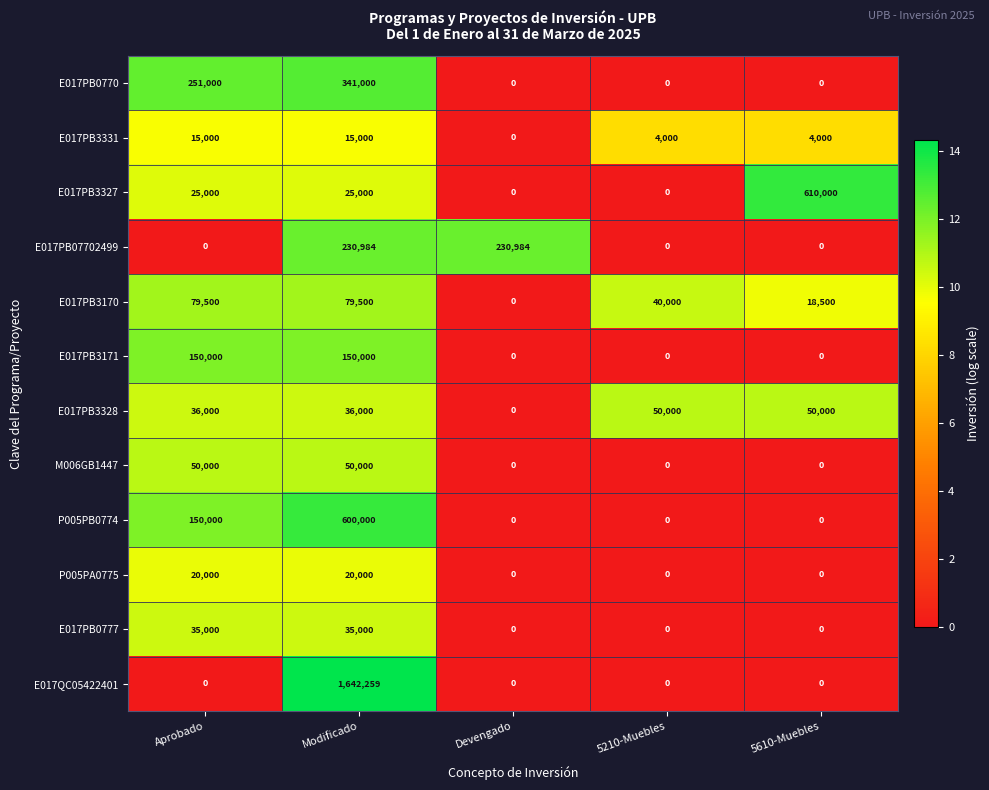

Which series has the widest spread of values?

E017QC05422401